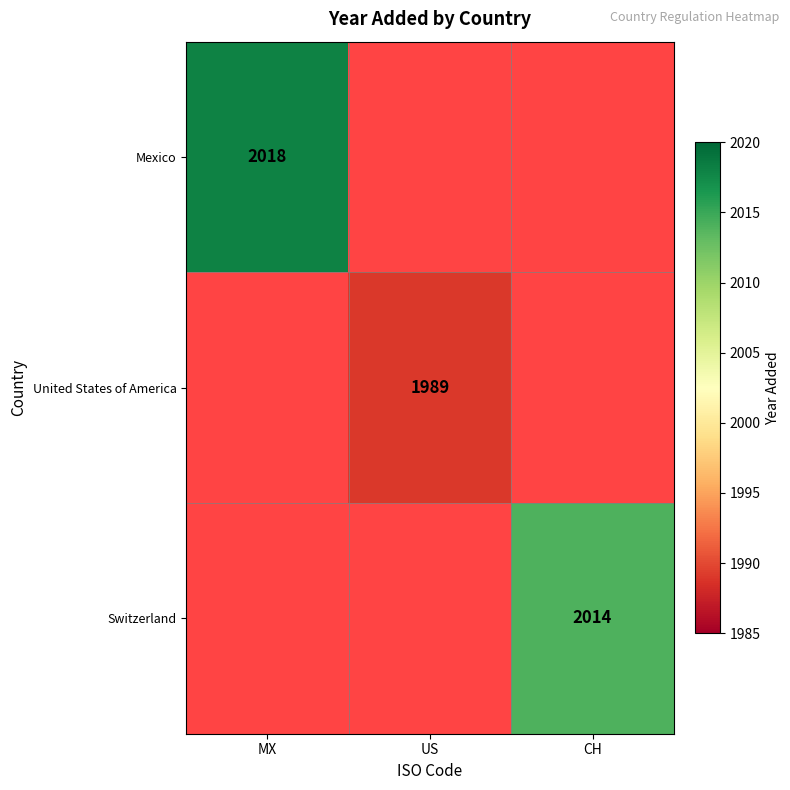

What is the minimum value shown in the chart?

1989.0